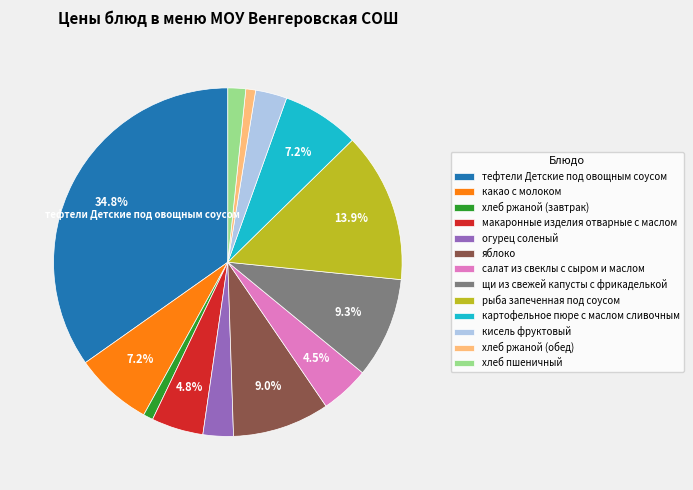

To the nearest percent, what is the average slice percentage?

8%